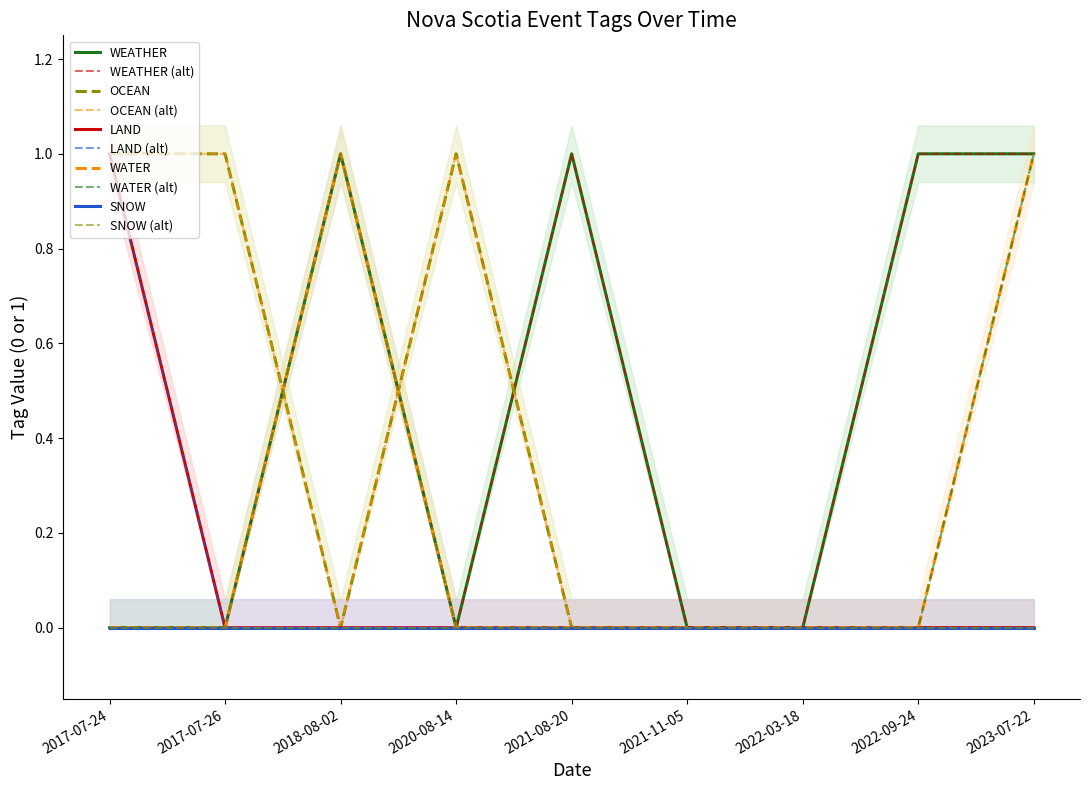

Rank the categories by WATER value from lowest to highest.

2017-07-24, 2017-07-26, 2020-08-14, 2021-08-20, 2021-11-05, 2022-03-18, 2022-09-24, 2018-08-02, 2023-07-22